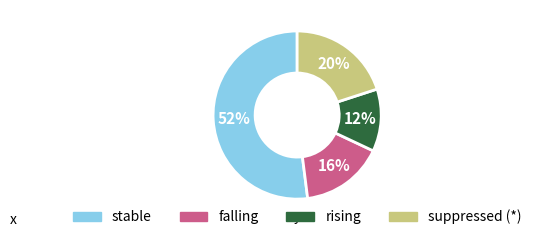

How many segments does this pie chart have?

4